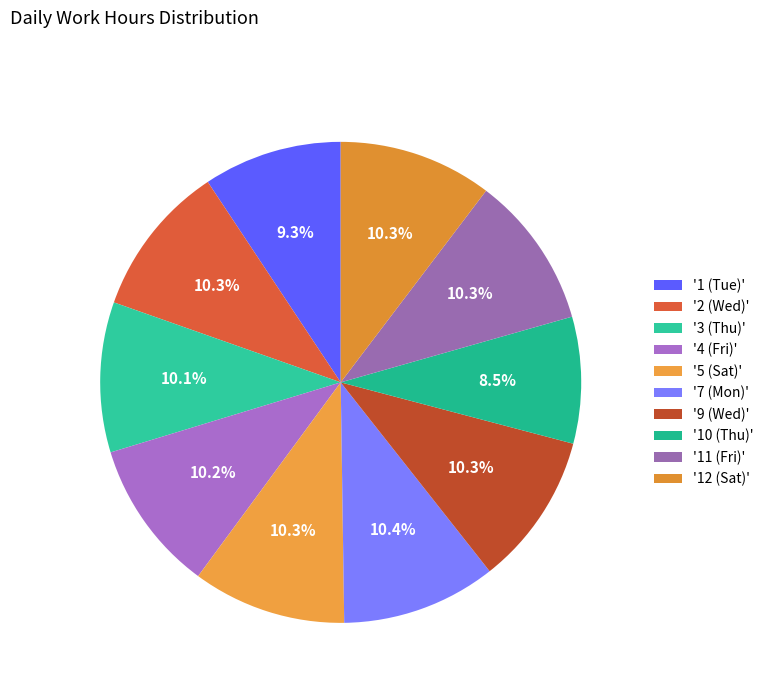

How many segments does this pie chart have?

10